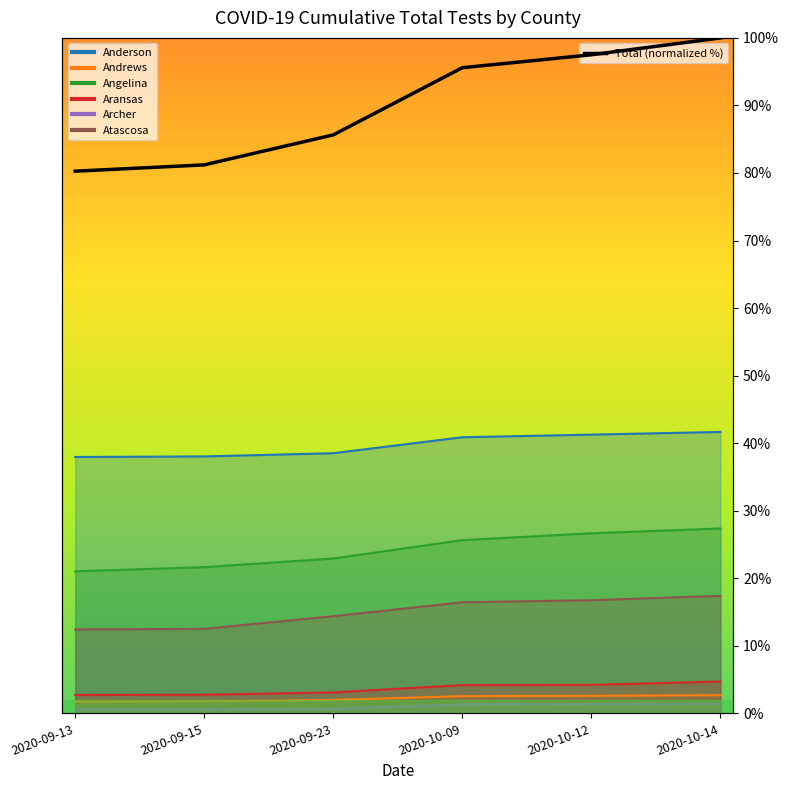

What position from the left is 2020-10-14?

6